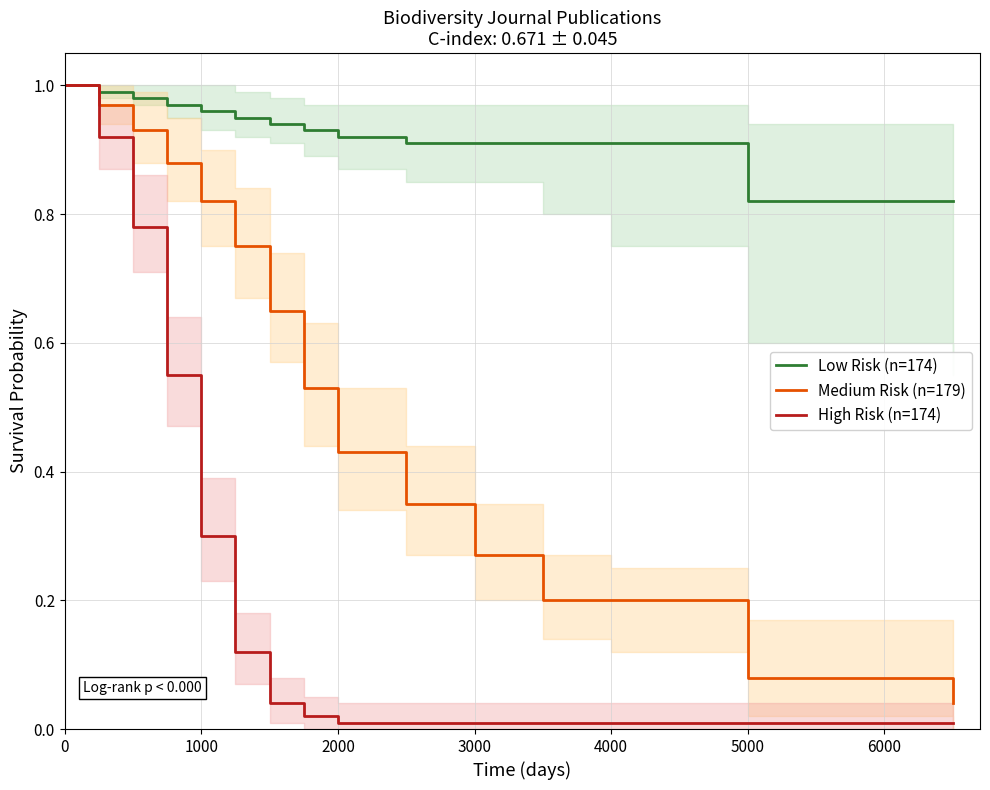

List the series in order of their overall mean, highest first.

Low Risk (n=174), Medium Risk (n=179), High Risk (n=174)